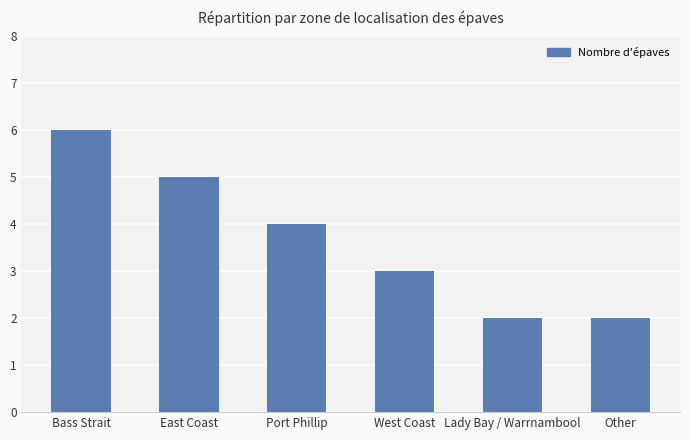

How many data points does each series have?

6